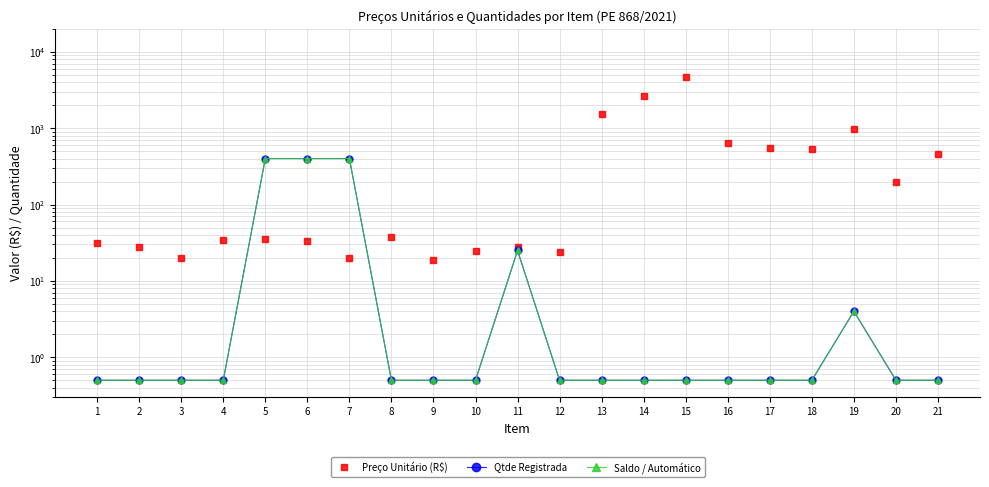

What are all the series names shown in the legend?

Preço Unitário (R$), Qtde Registrada, Saldo / Automático